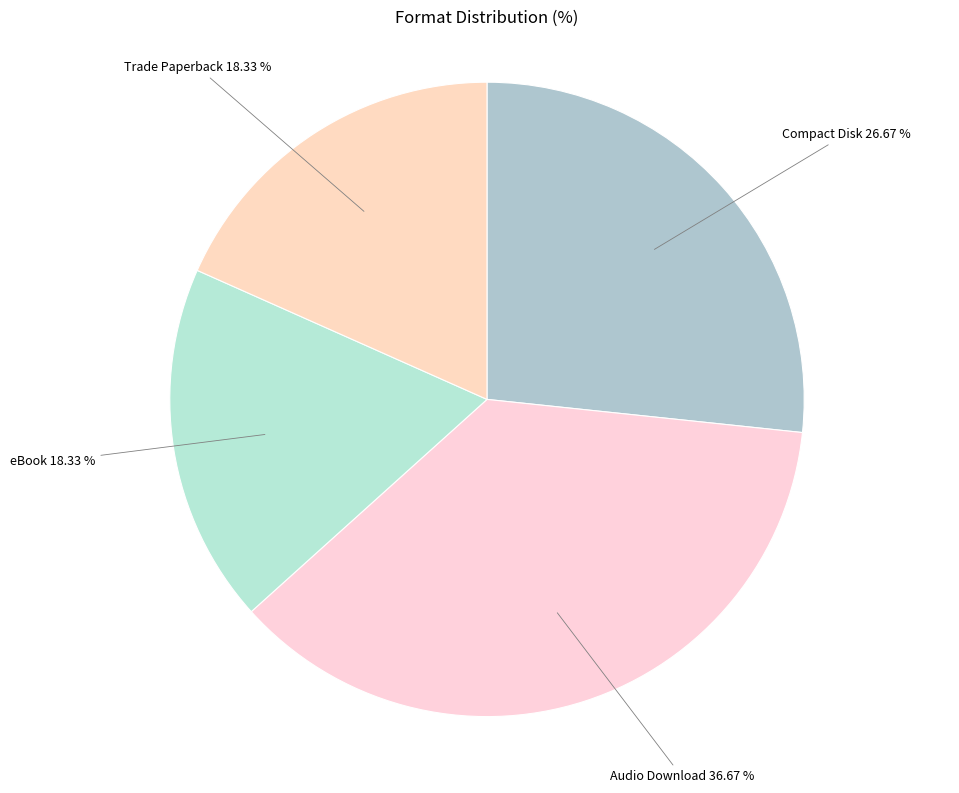

Which category has the biggest portion of the pie?

Audio Download